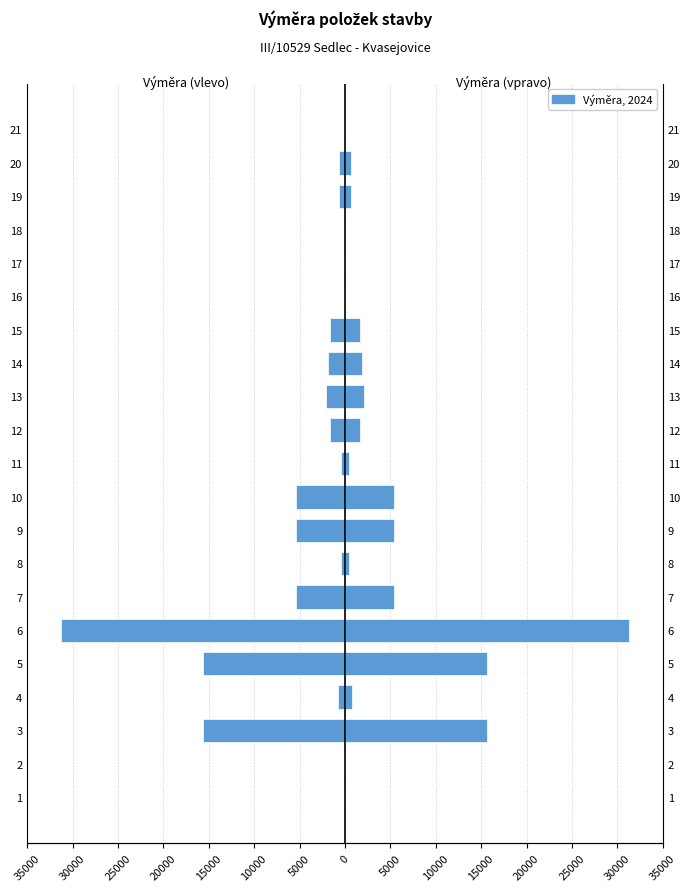

Is it true that Výměra (right) equals 5382 at 7?

True